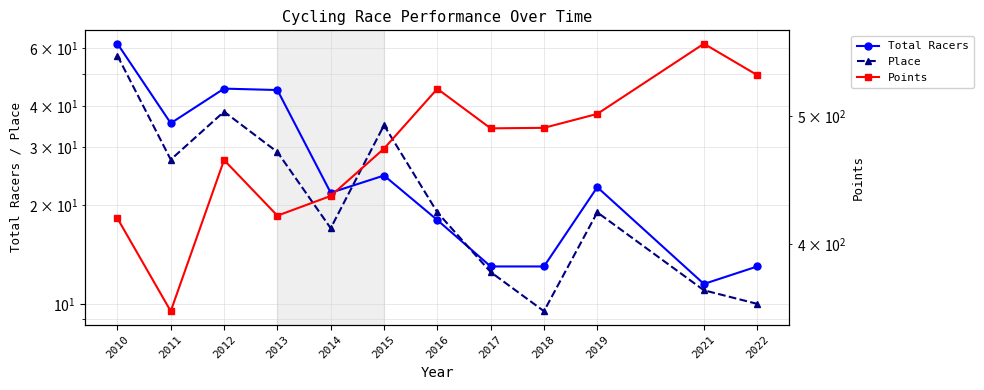

Is it true that Total Racers equals 13.0 at 2017?

True